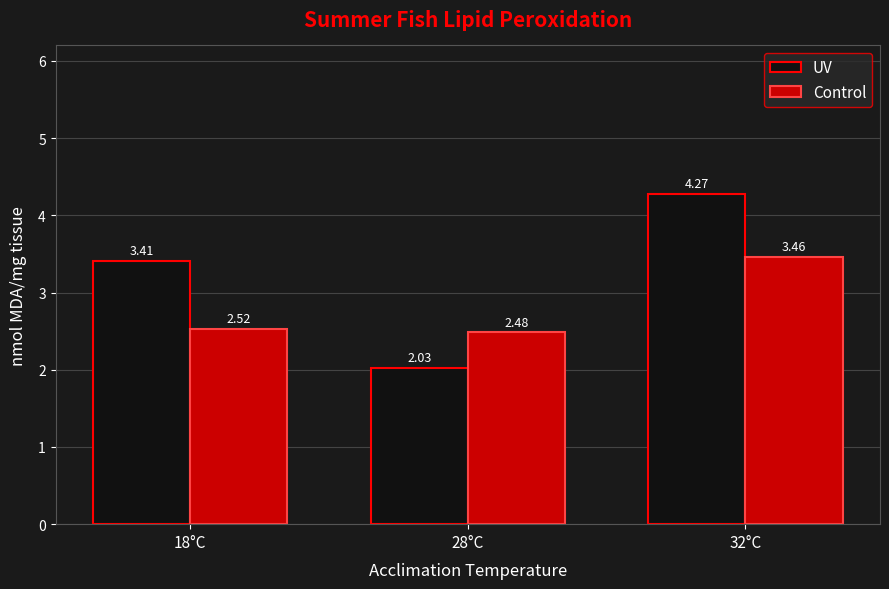

Which series has the largest range (max minus min)?

UV